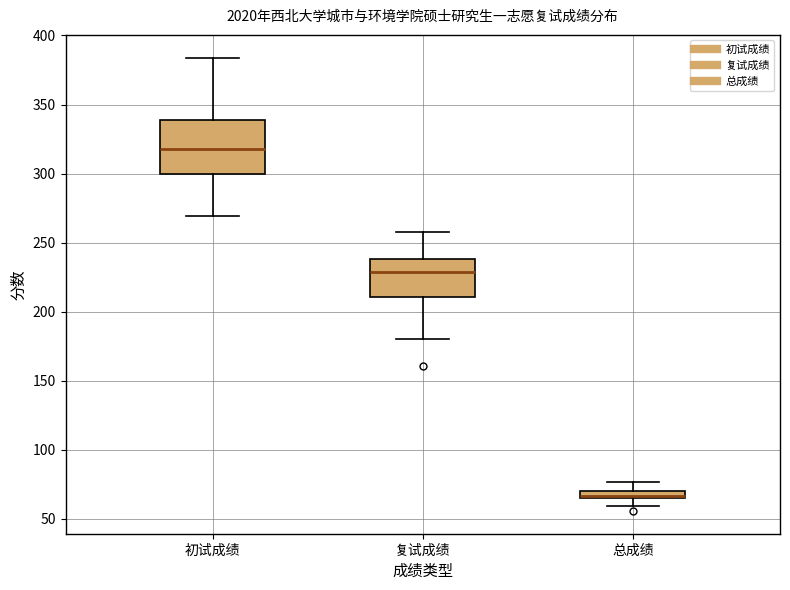

Which box has the lowest median line?

总成绩